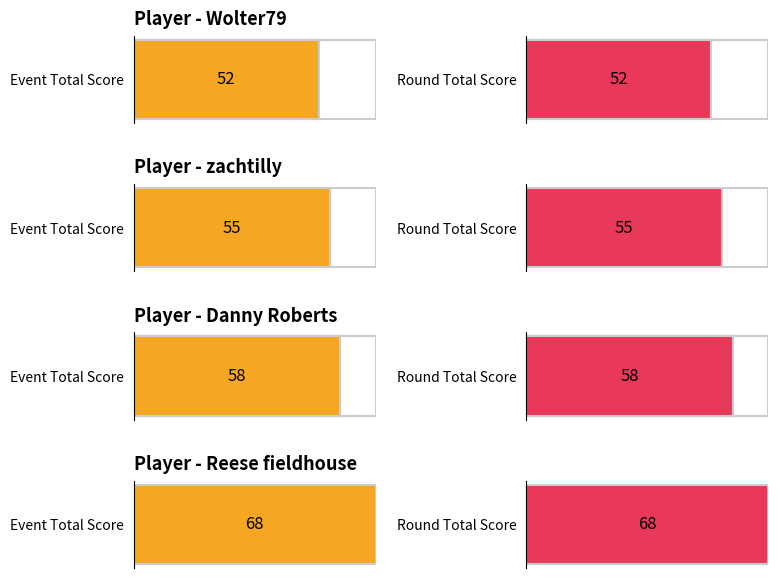

At how many categories does at least one series exceed 58?

1